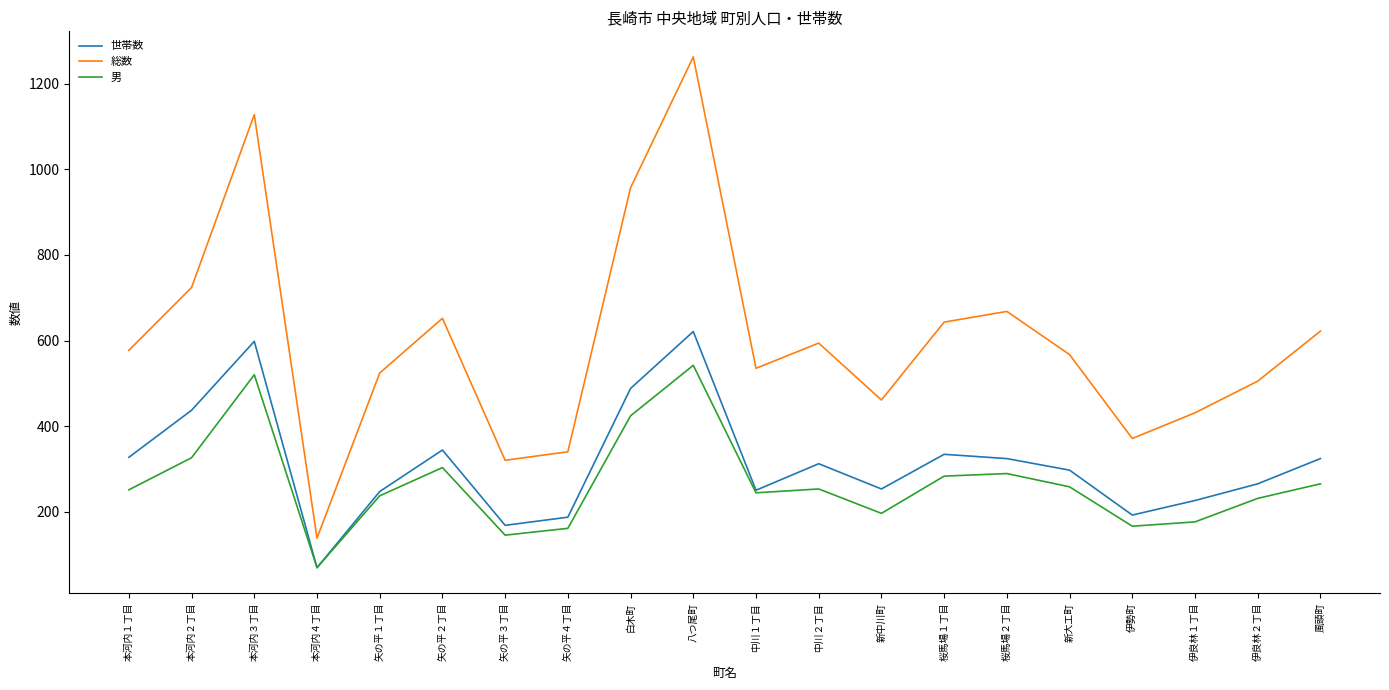

At which category does the chart reach its minimum across all series?

本河内４丁目